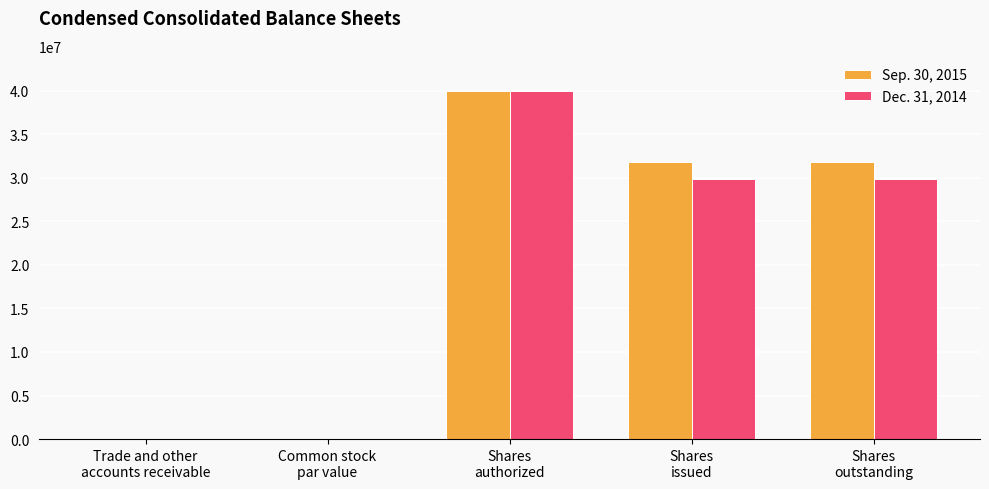

What is the greatest value displayed?

40000000.0